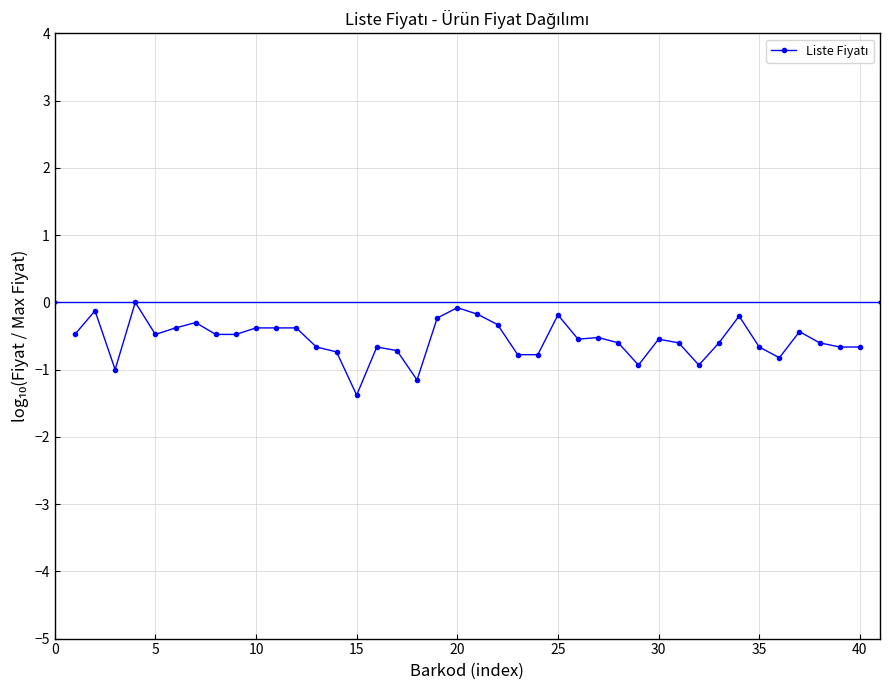

What is the value of the 25th point from the left?

-0.2